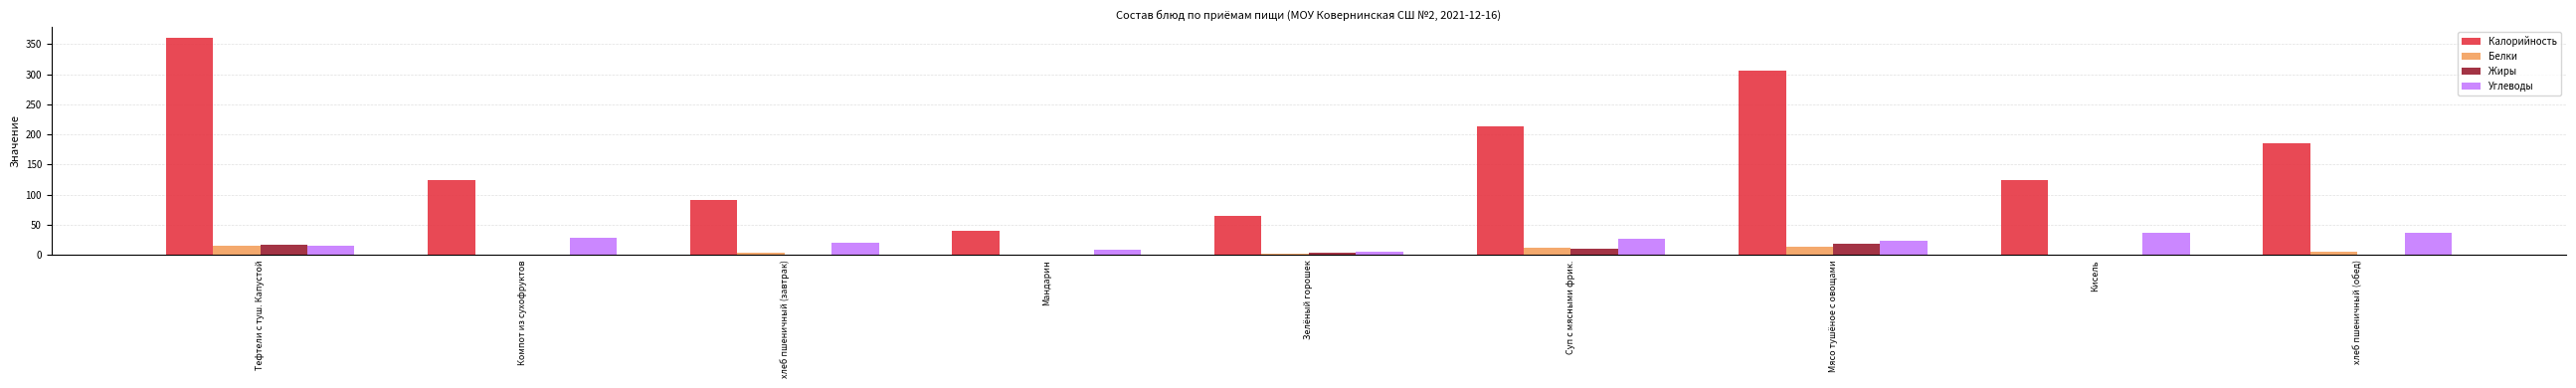

Which category has the highest value across all series?

Тефтели с туш. Капустой